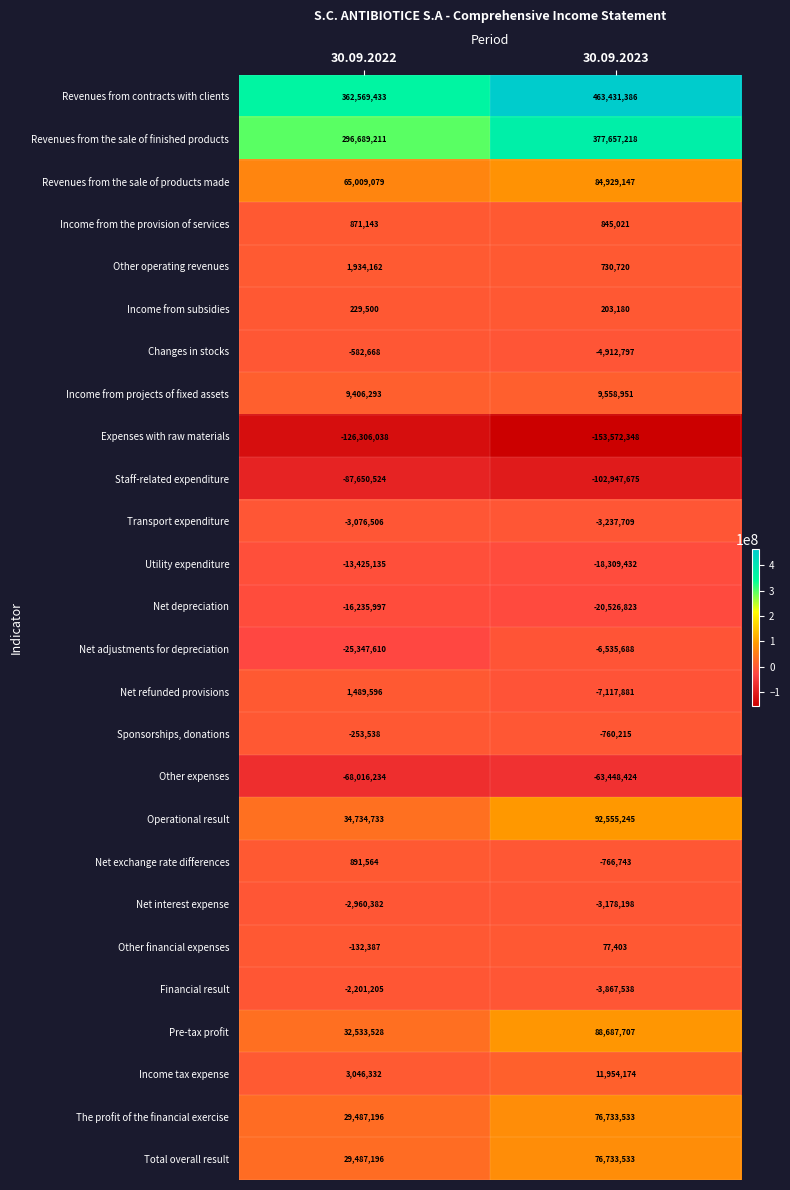

What is the difference between the maximum and minimum values in the Expenses with raw materials series?

27266310